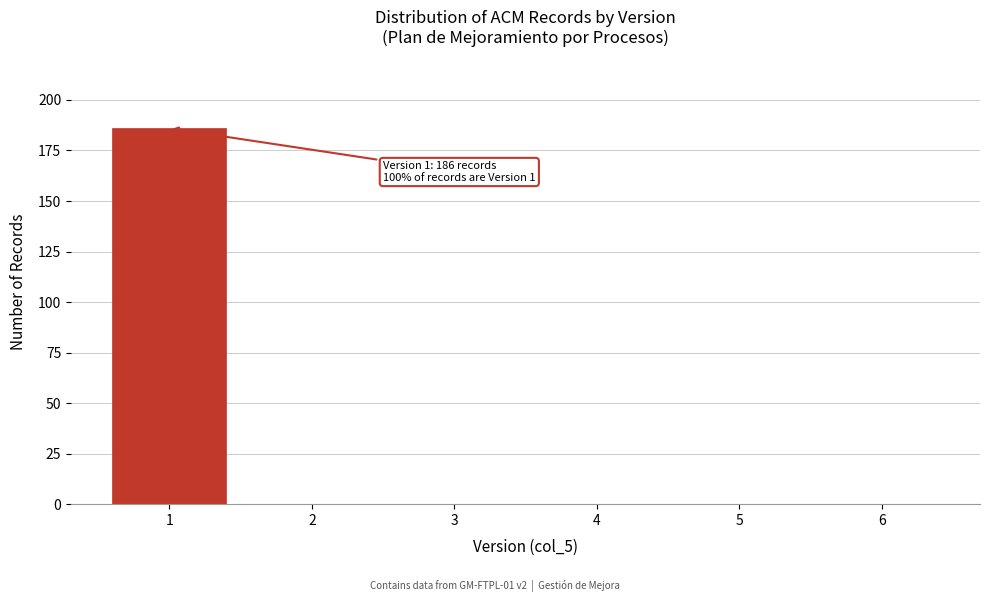

Reading right to left, extract all data points from this chart.

6=0	5=0	4=0	3=0	2=0	1=186